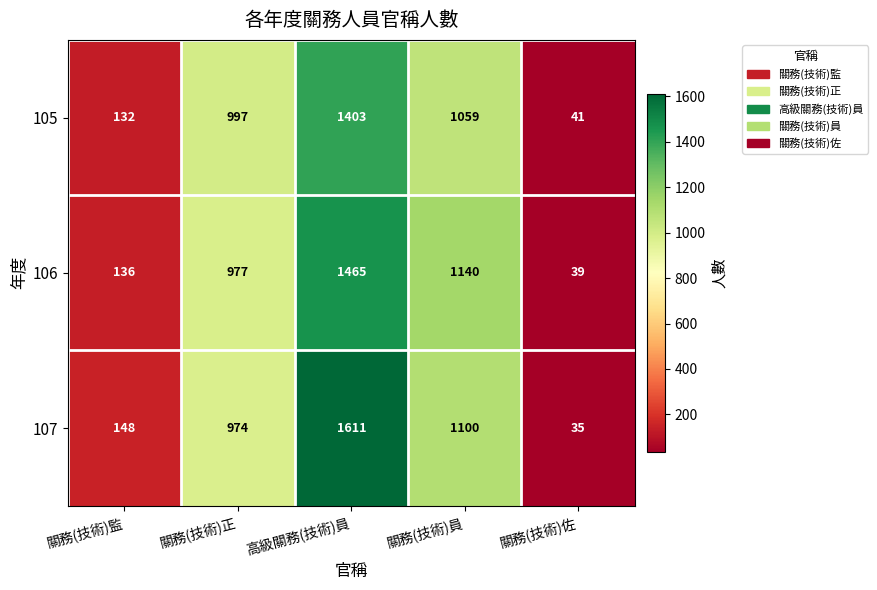

At which category is the sum across all series the highest?

高級關務(技術)員